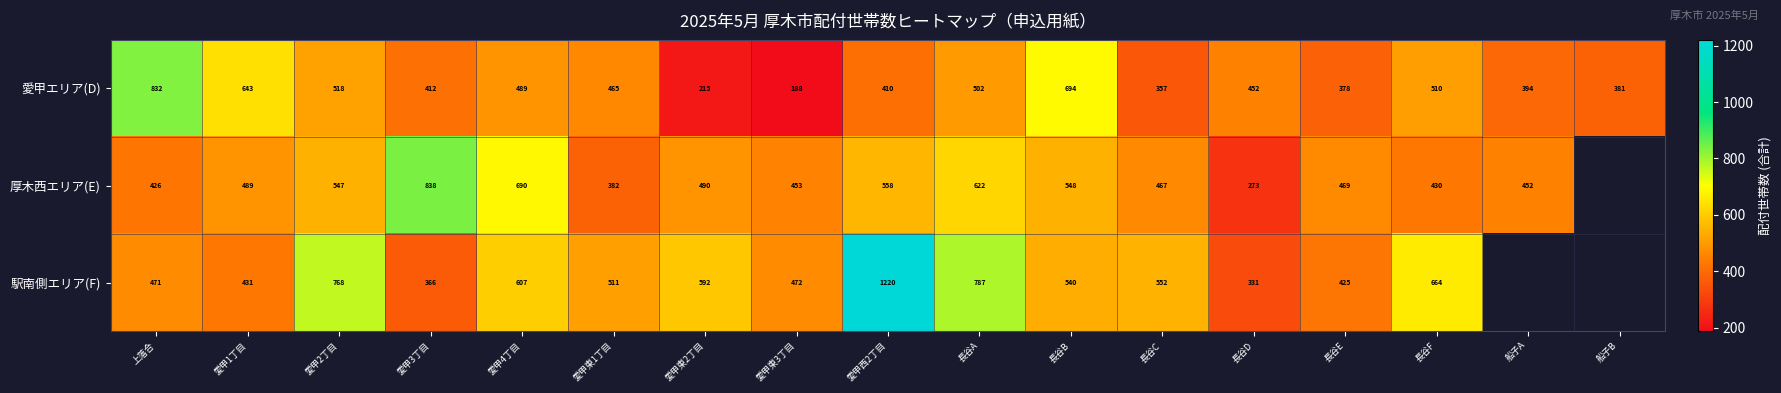

At which label does 愛甲エリア(D) reach its minimum?

愛甲東3丁目